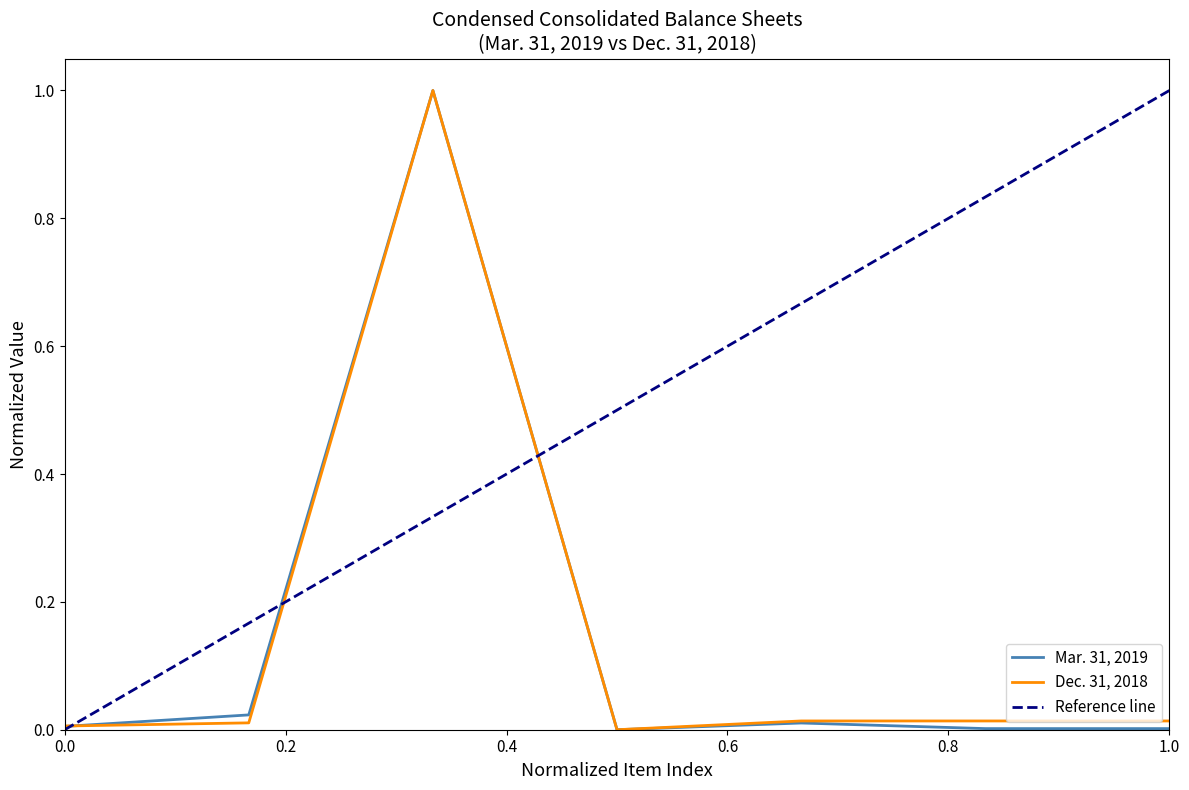

What is the greatest value displayed?

1.0